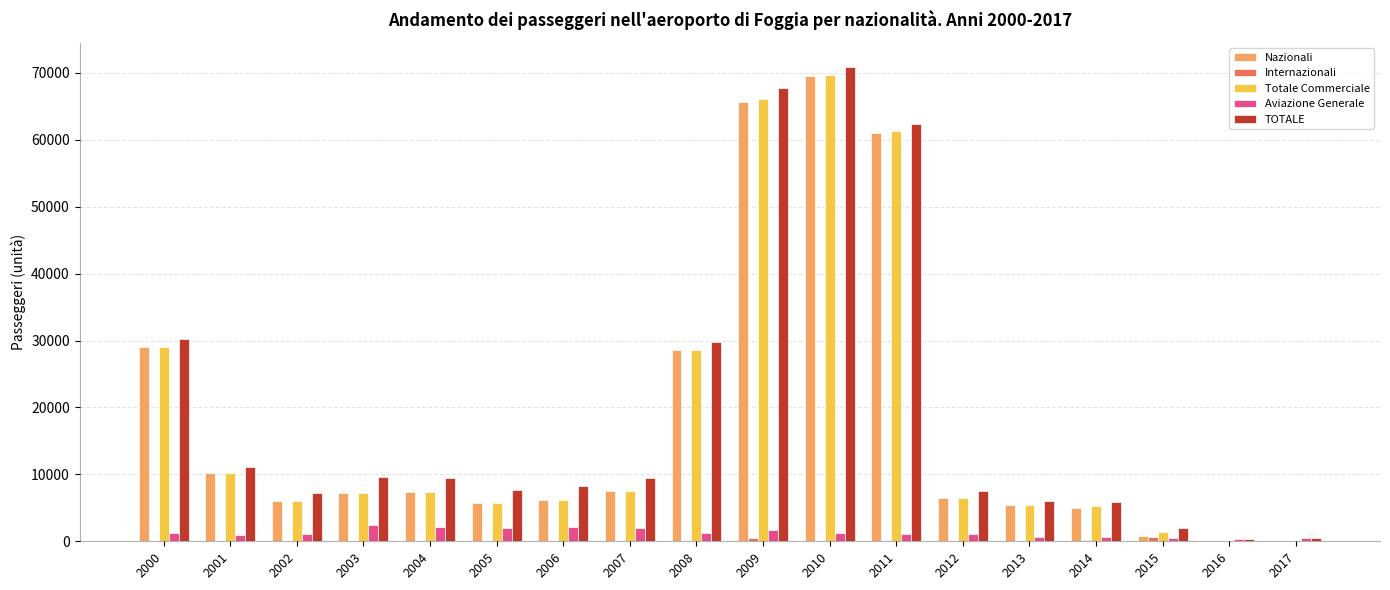

Is the value of Totale Commerciale at 2006 greater than the value of TOTALE at 2015?

Yes